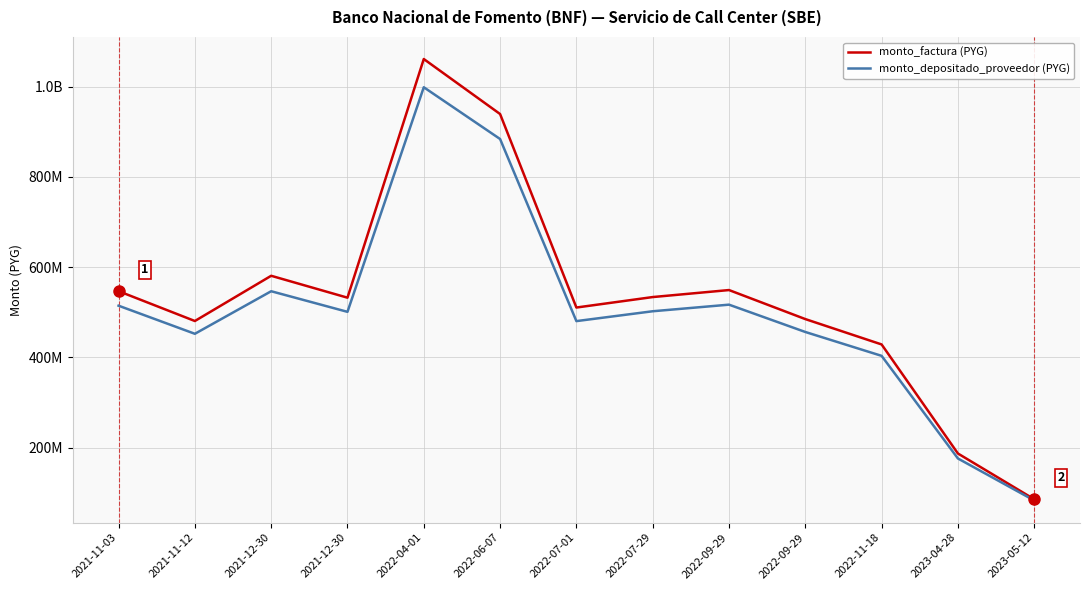

What is the difference between the highest and lowest values at 2021-11-12?

28324121